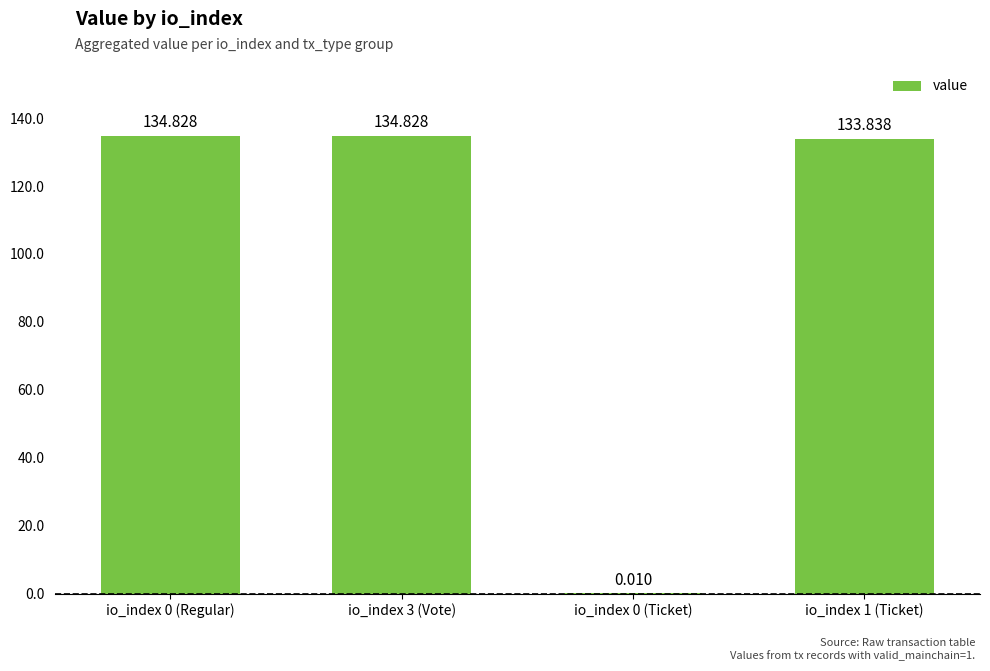

What is the average value?

100.9